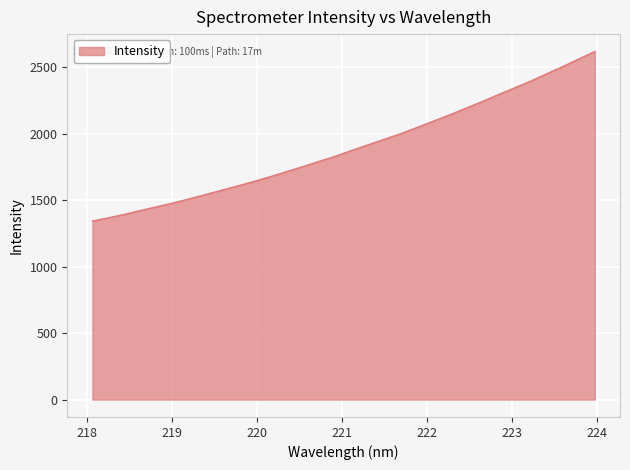

How many distinct data groups are displayed?

1